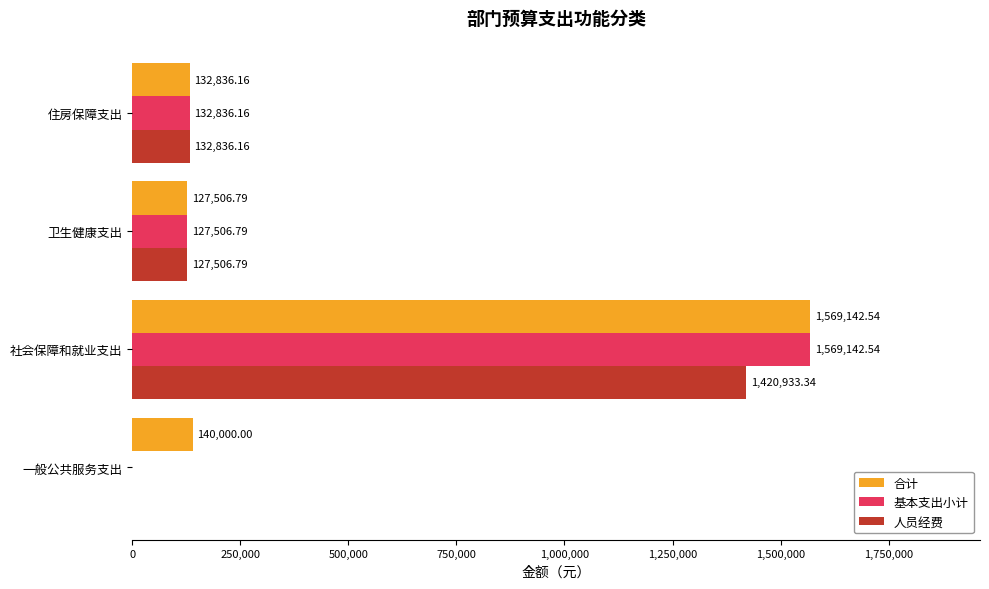

Which series has the largest range (max minus min)?

基本支出小计